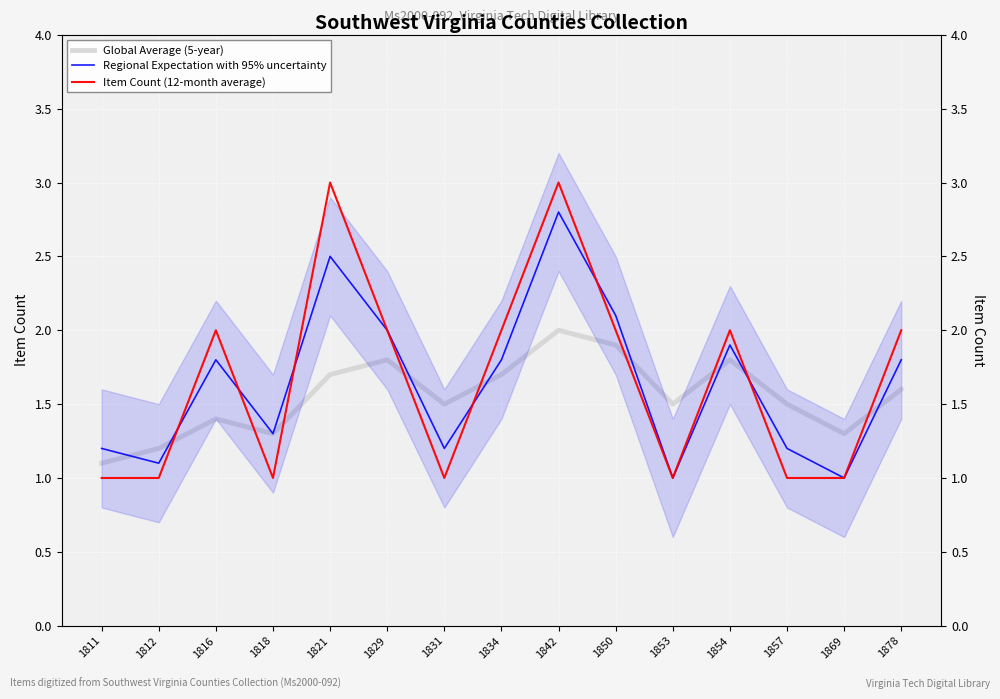

What is the minimum value shown in the chart?

1.0